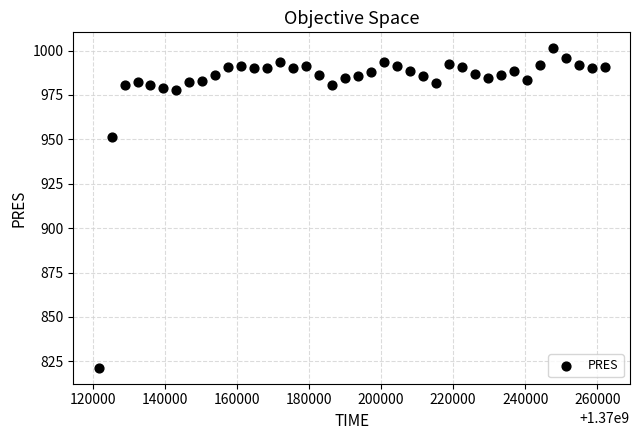

What Y value in the scatter plot is closest to 911?

951.4